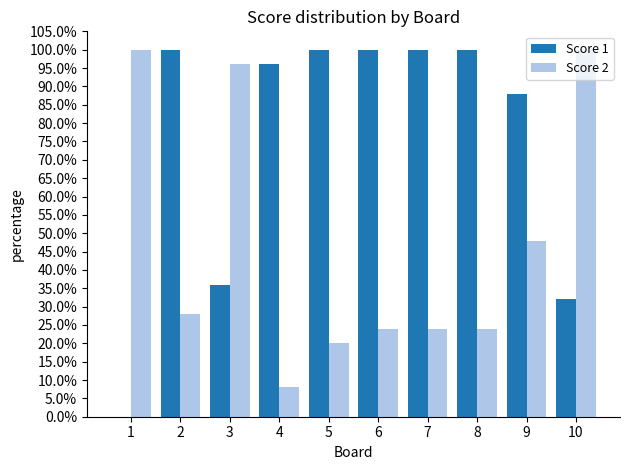

What are all the series names shown in the legend?

Score 1, Score 2